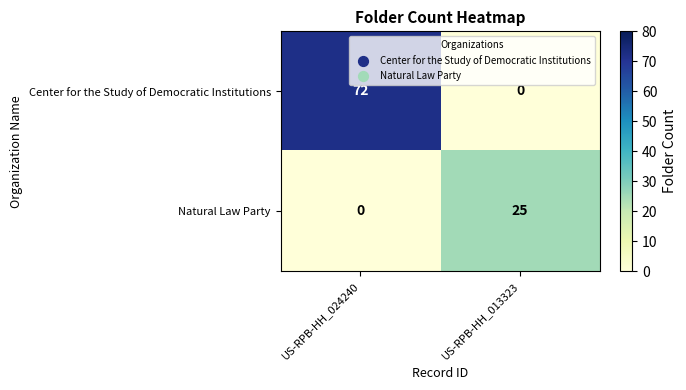

What is the difference between the maximum and minimum values in the Natural Law Party series?

25